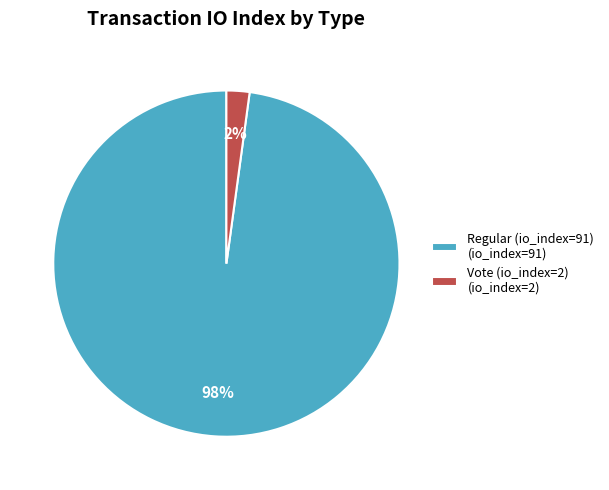

Rank the categories by value from highest to lowest.

Regular (io_index=91), Vote (io_index=2)